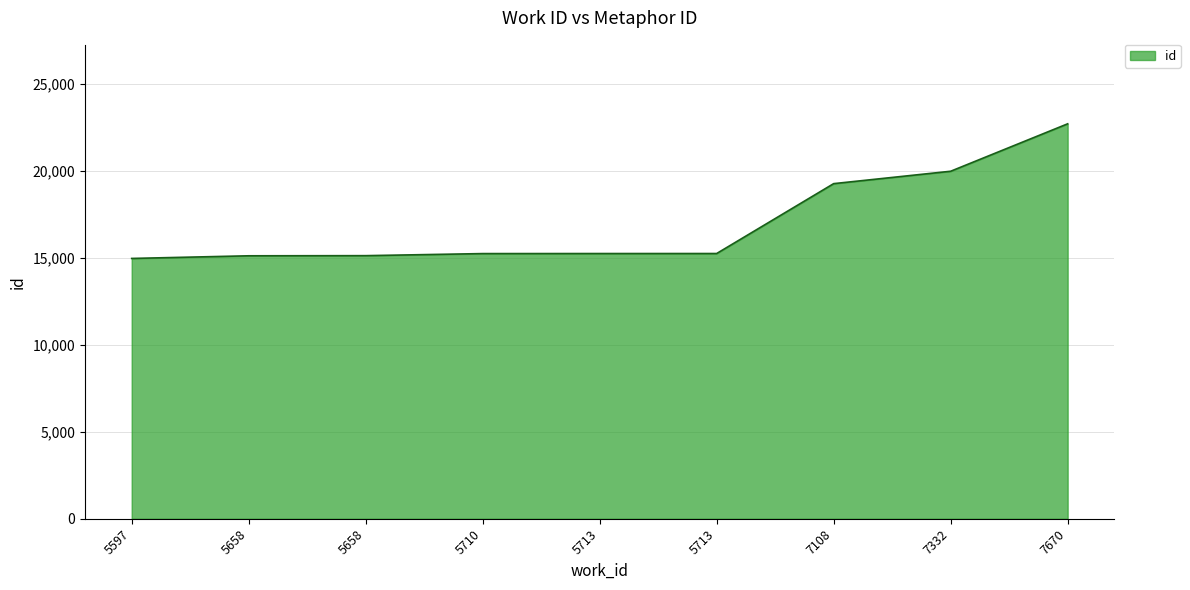

Does the chart display data point markers on the line(s)?

No